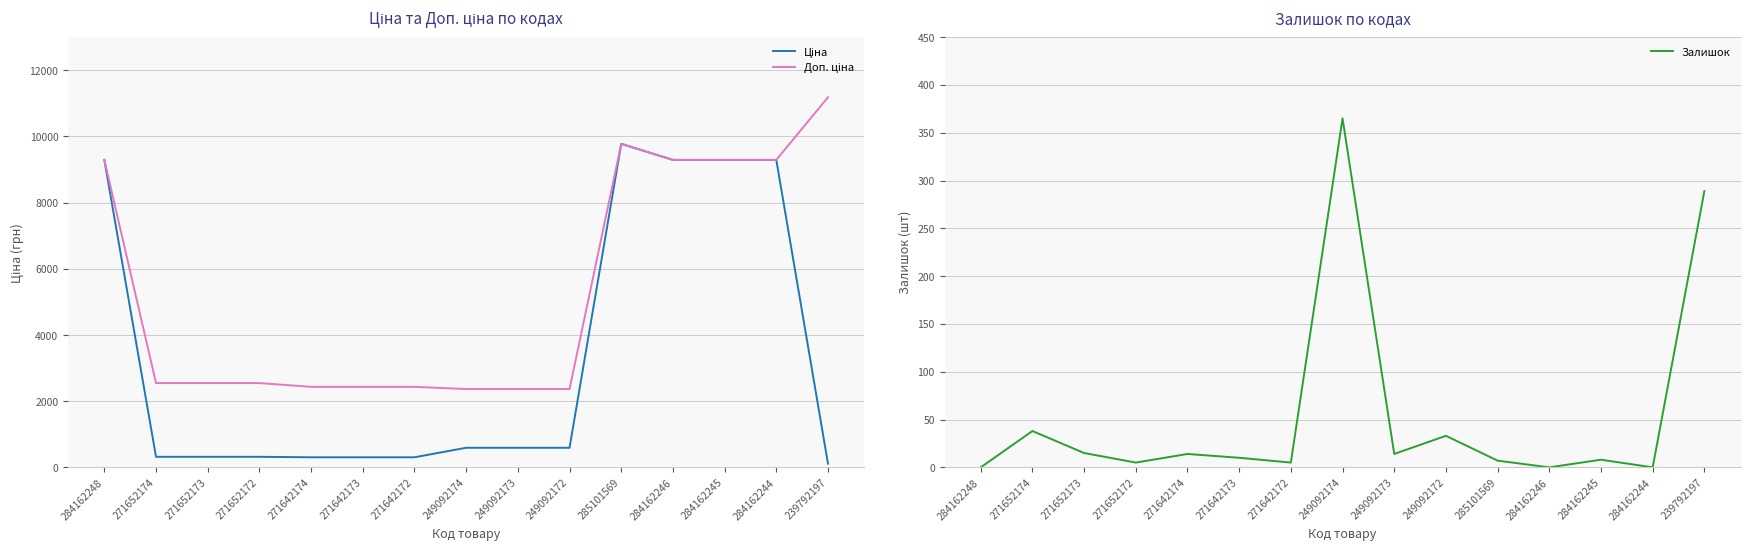

Which series has the widest spread of values?

Ціна